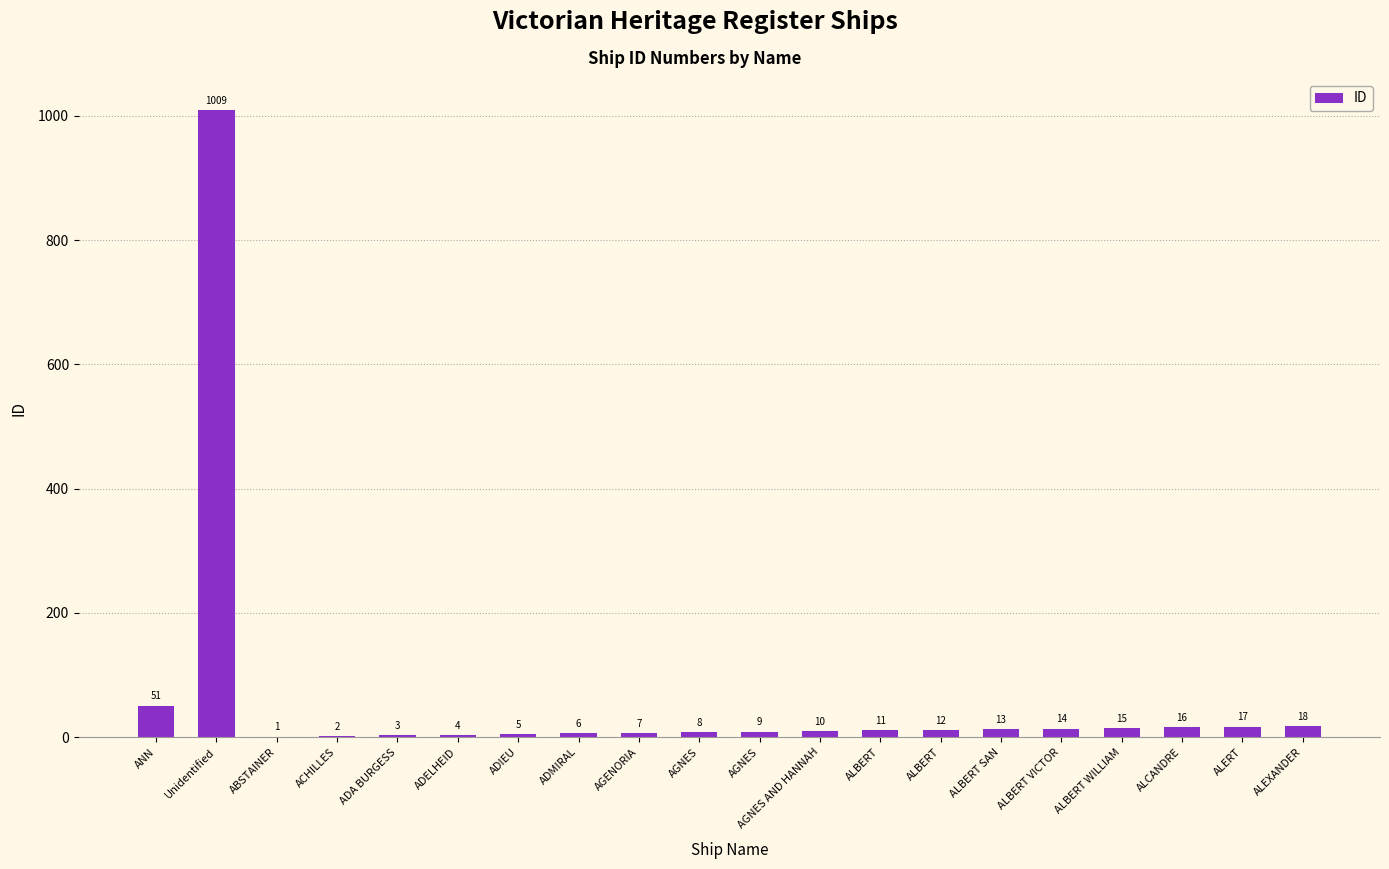

Which label corresponds to the largest value in the chart?

Unidentified